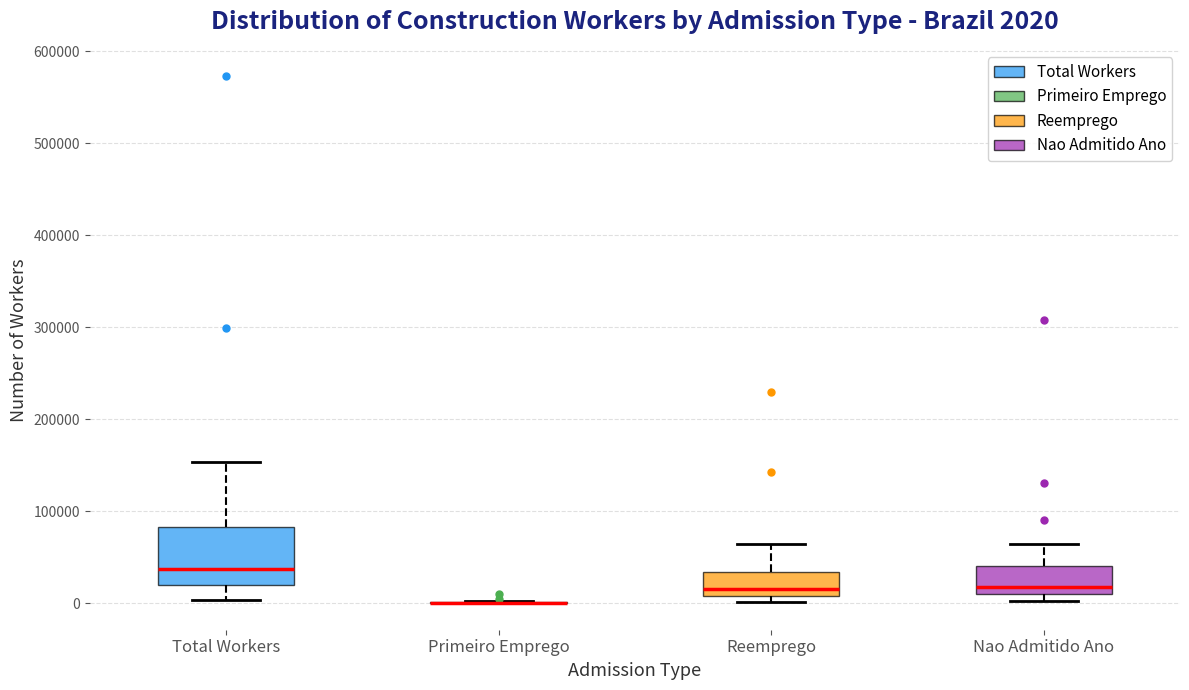

Which box is the tallest, from its lower edge to its upper edge?

Total Workers